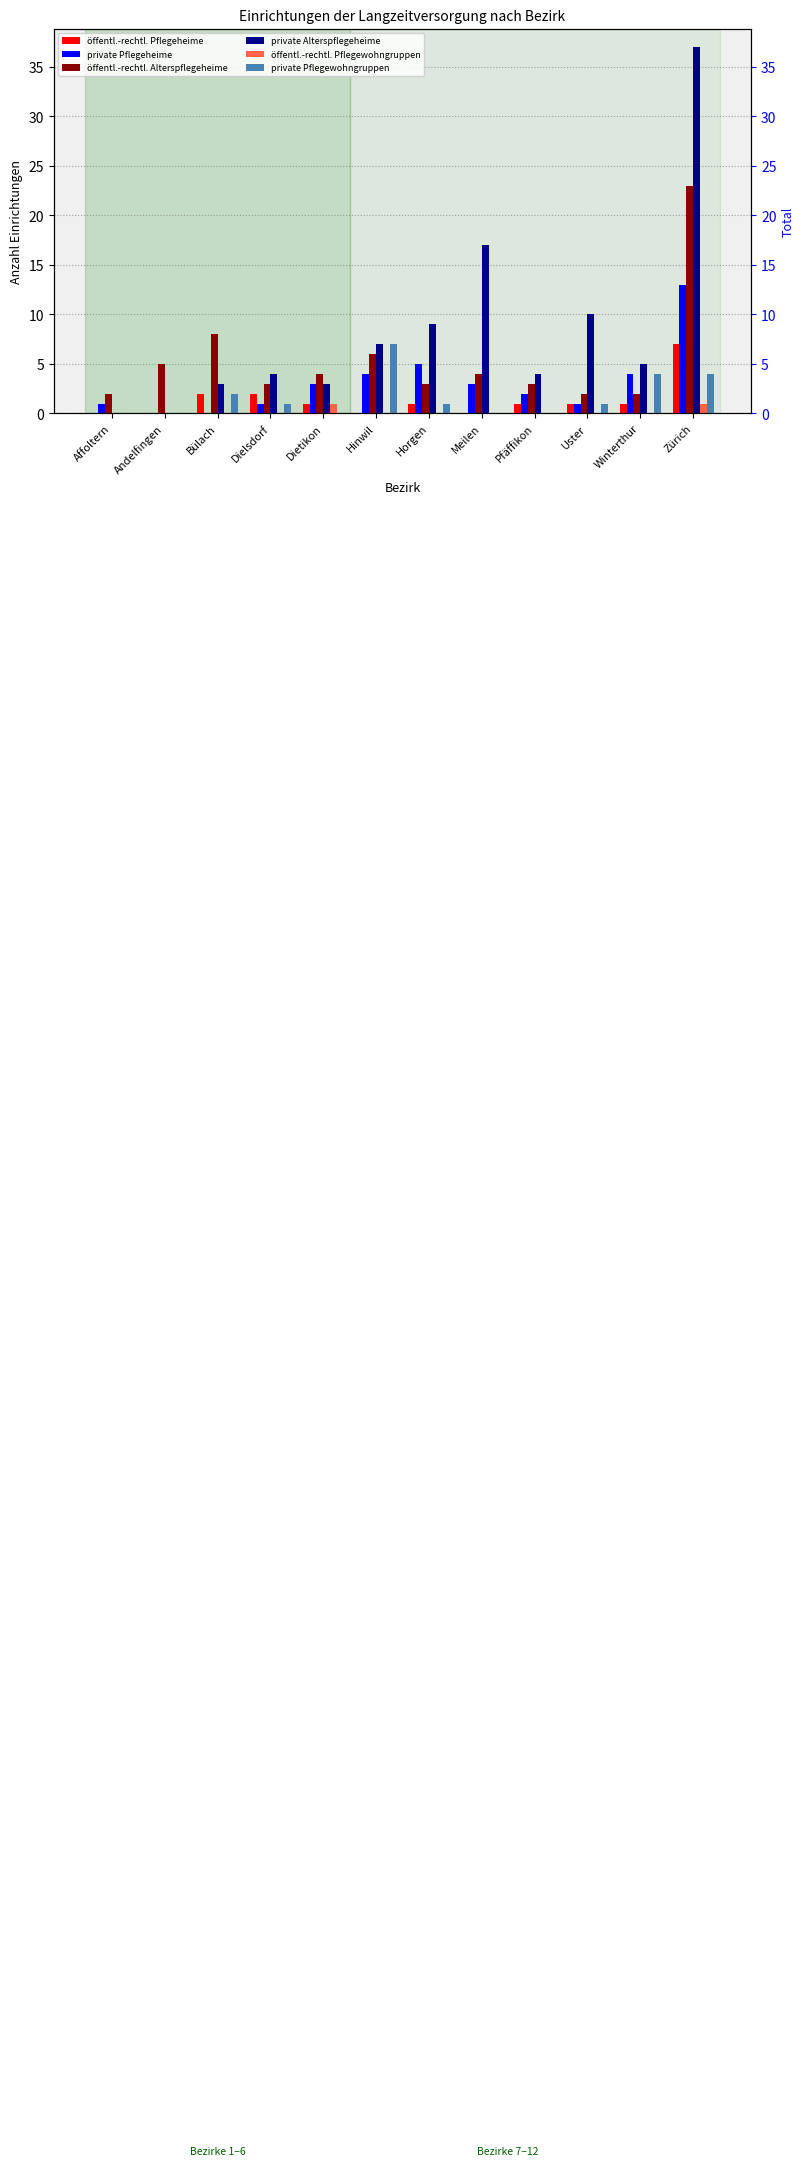

Between Hinwil and Uster, which series saw the biggest shift?

private Pflegewohngruppen